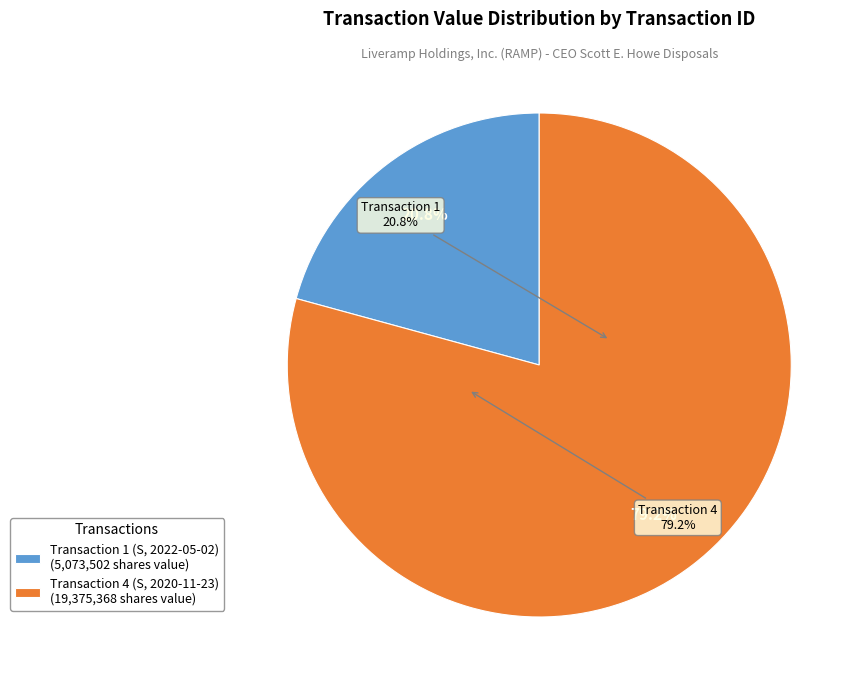

Between 4 and 1, which is larger?

4